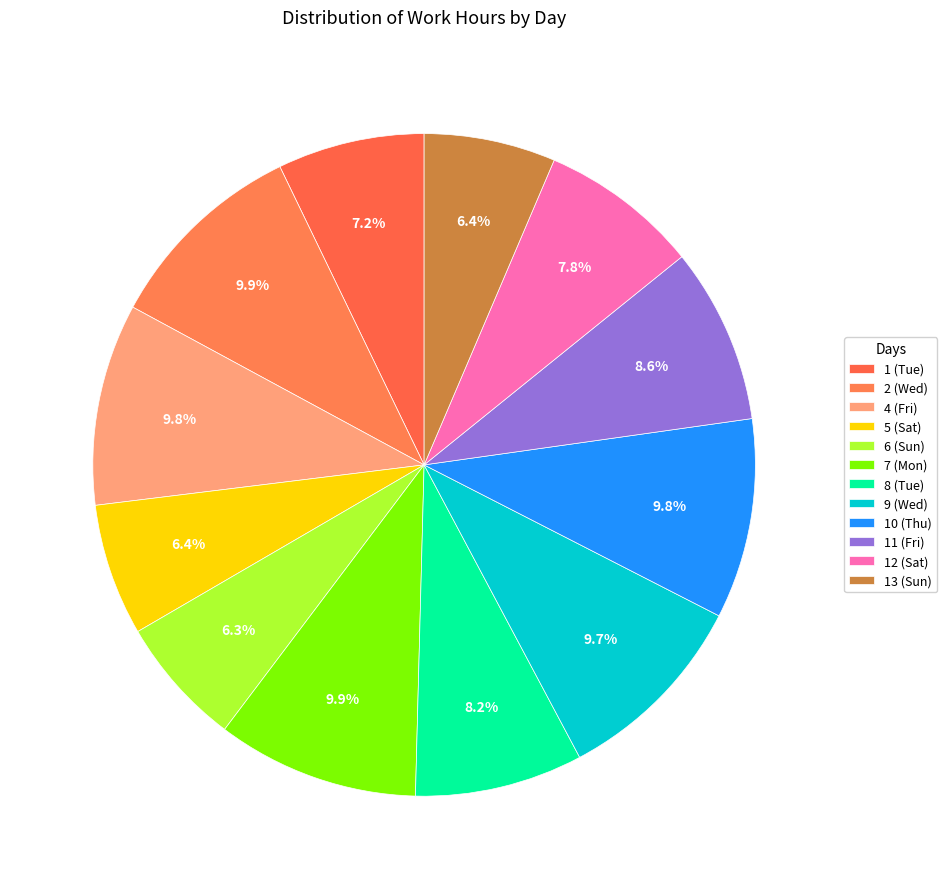

Do 1 (Tue) and 10 (Thu) together represent more than half of the pie?

No